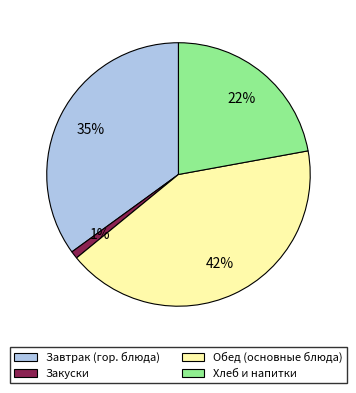

Rank the categories by value from lowest to highest.

Закуски, Хлеб и напитки, Завтрак (гор. блюда), Обед (основные блюда)